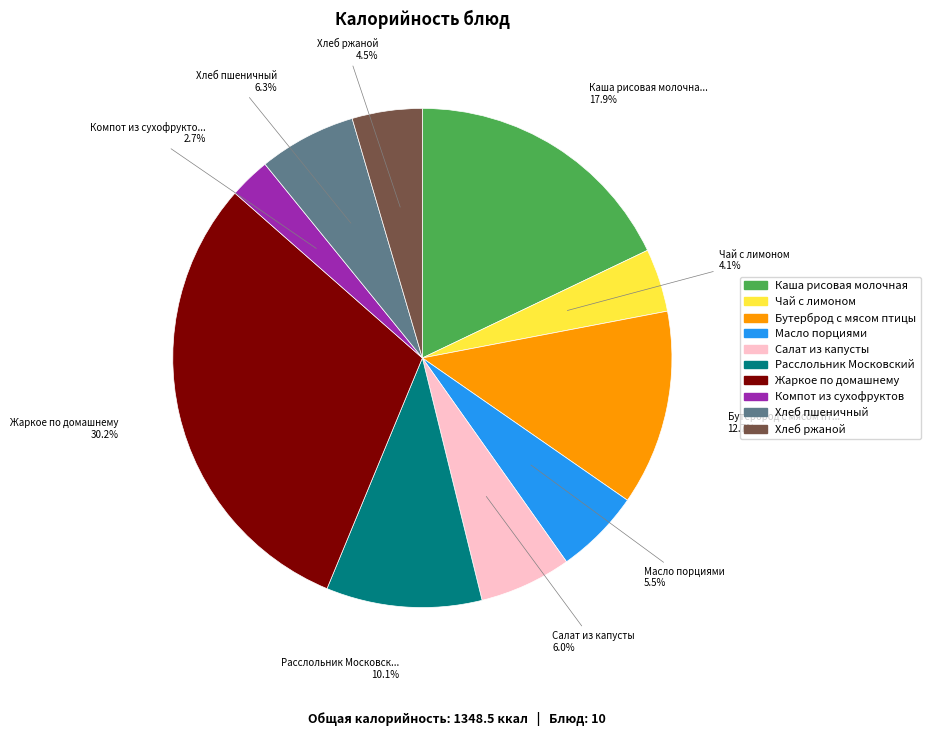

Count the number of slices in the pie.

10